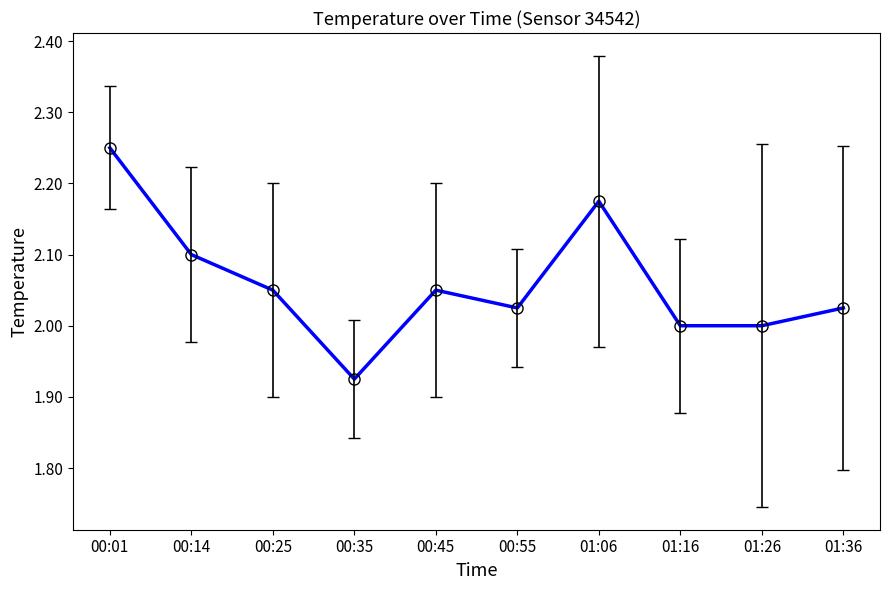

What is the average value?

2.1